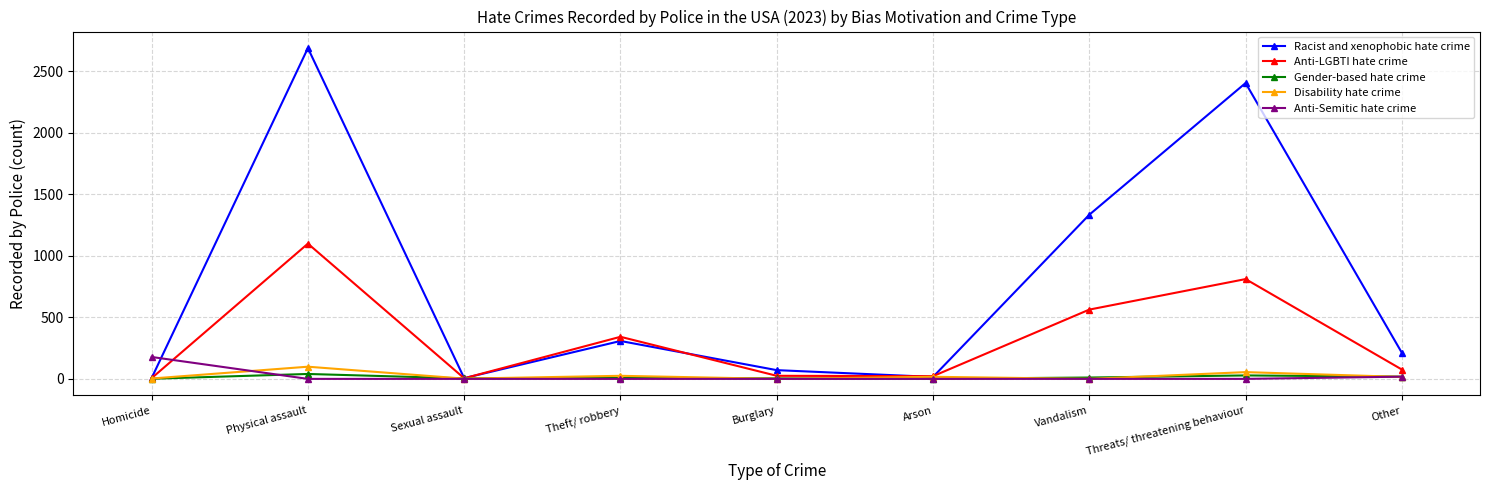

At how many categories does at least one series exceed 2307?

2